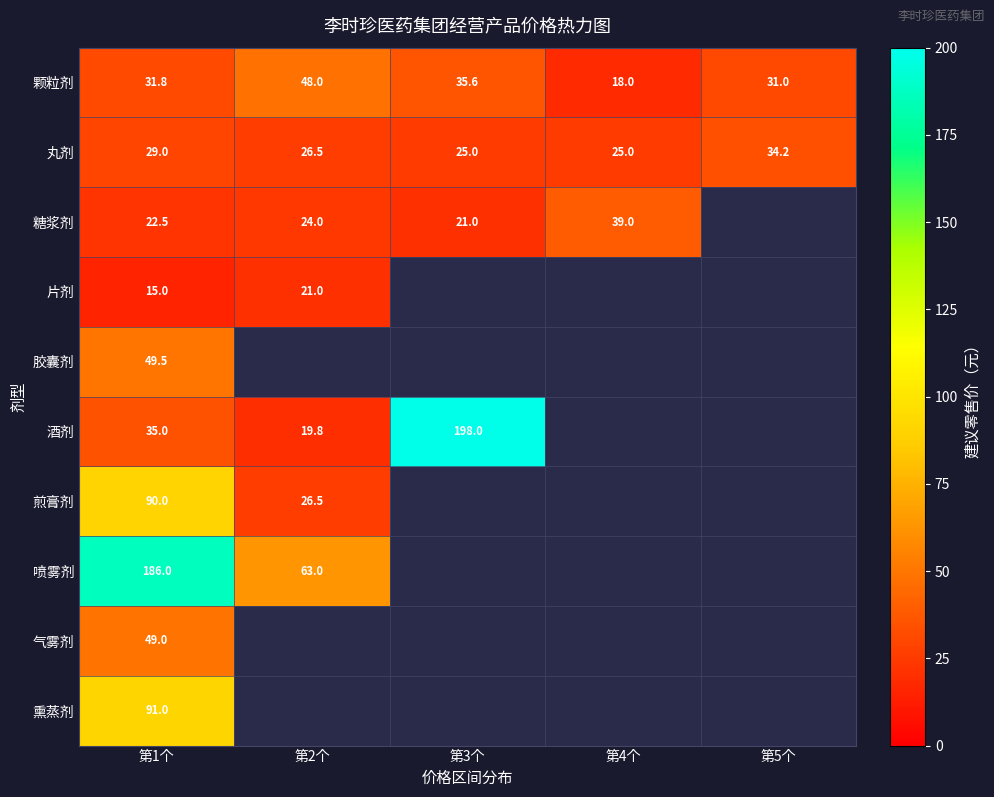

Is it true that 喷雾剂 equals 63.0 at 第2个?

True